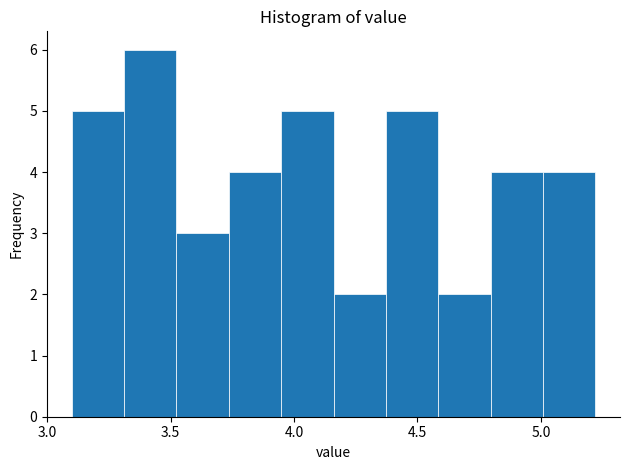

What is the height of the bar covering 5.00 to 5.20 on the x-axis? Neither the bar edges nor the heights are printed on the chart, so give them approximately, as read against the axes.

4